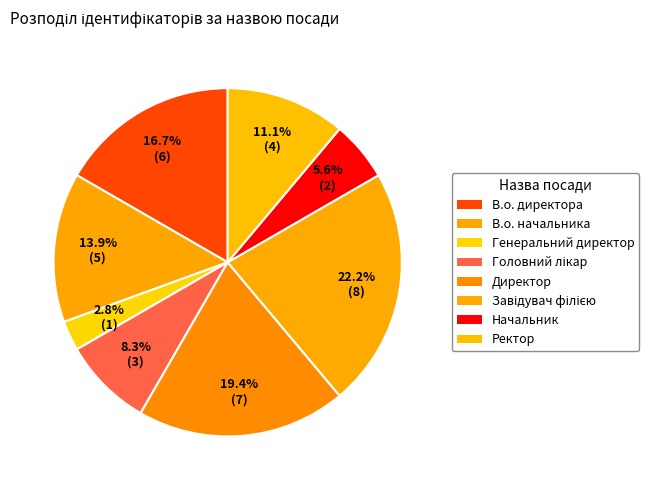

How many slices are in this pie chart?

8